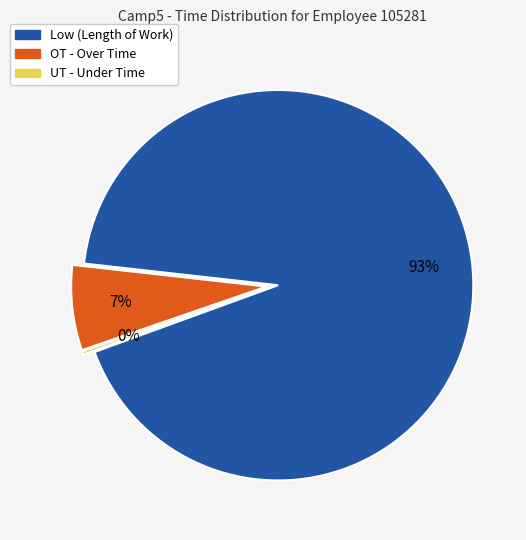

Which has a higher value, OT - Over Time or Low (Length of Work)?

Low (Length of Work)